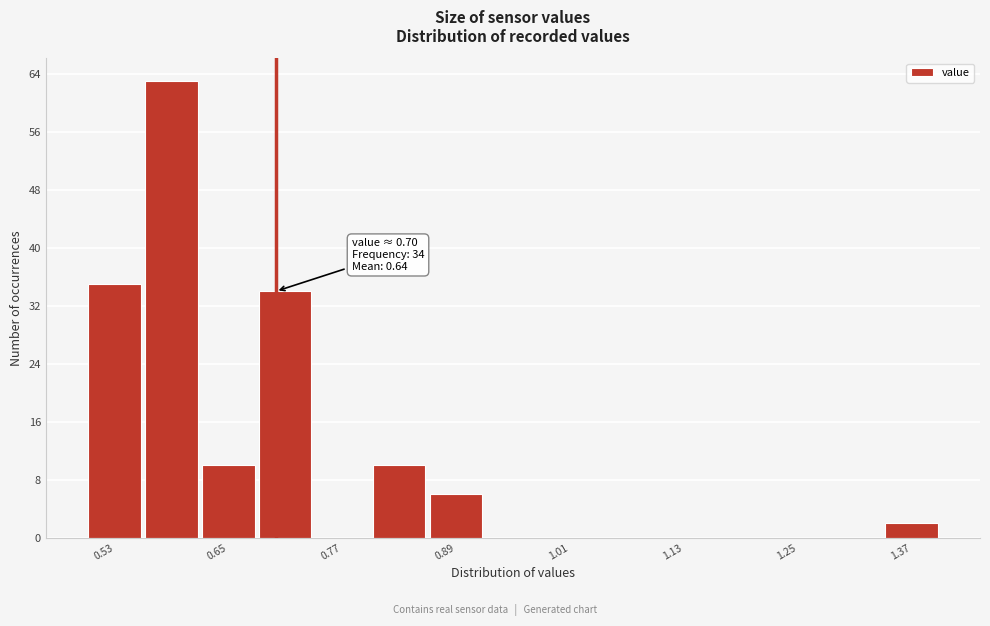

Around what value on the x-axis is the tallest bar? Give the approximate position of its centre, as read against the axis.

0.60